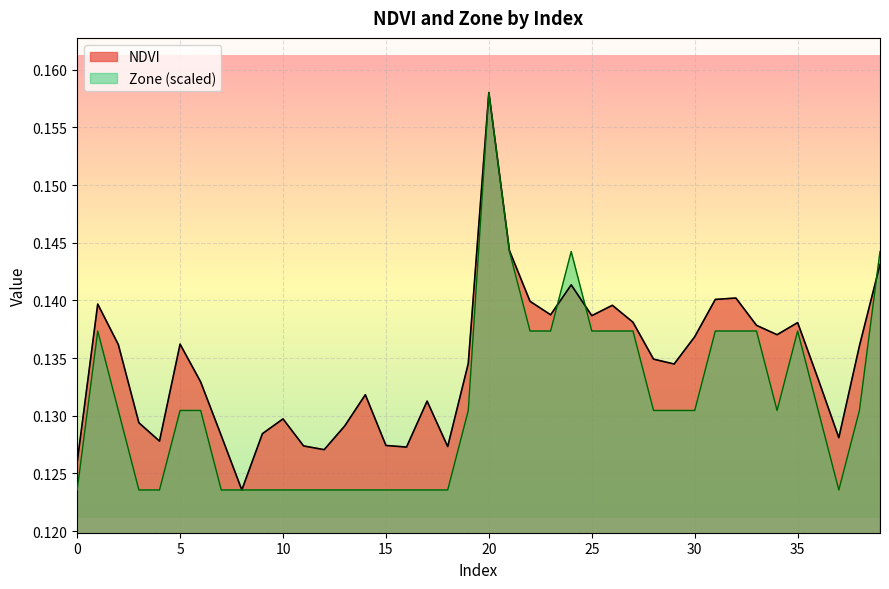

The value of Zone at 21 is 0.1. True or false?

True